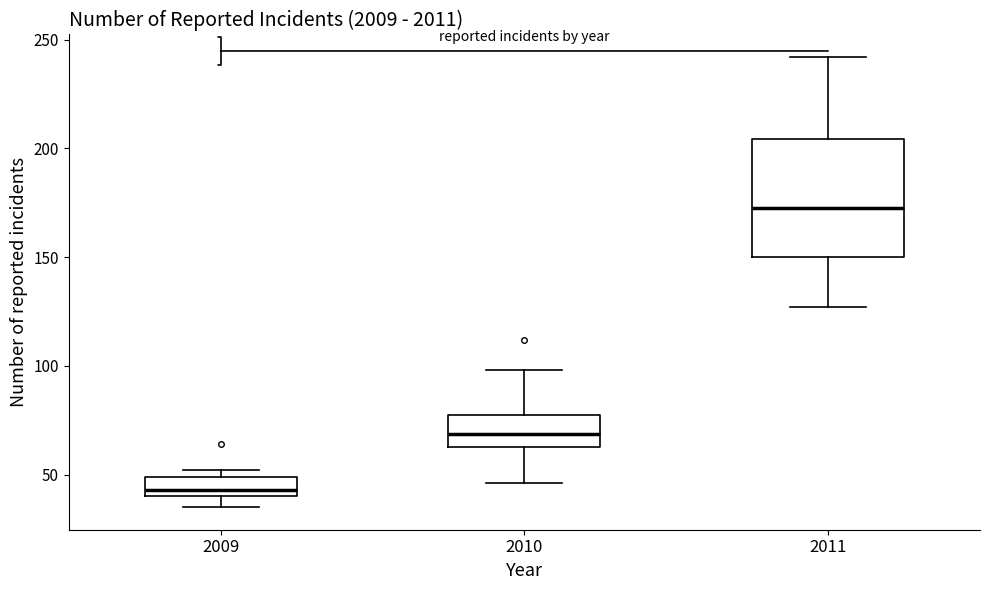

Reading left to right, transcribe this box plot: for each box, give where its median line is, the range the box spans, and where its two whiskers end, as read against the y-axis. The values are not printed on the chart, so give them approximately, as read against the axis.

2009: median 45, box 40 to 50, whiskers 35 to 50 (just above the box's upper edge)
2010: median 70, box 65 to 75, whiskers 45 to 100
2011: median 175, box 150 to 205, whiskers 125 to 240